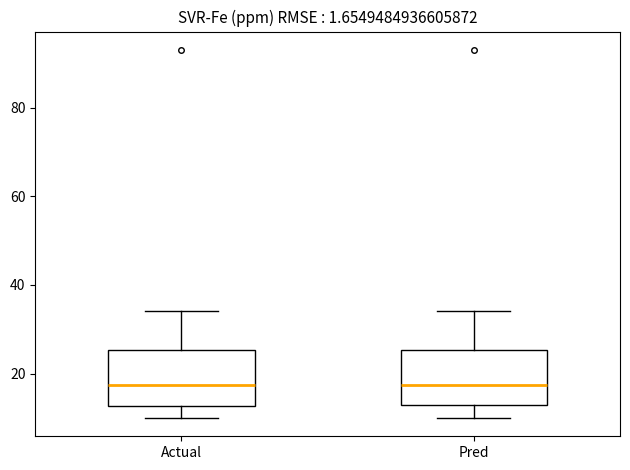

Reading left to right, transcribe this box plot: for each box, give where its median line is, the range the box spans, and where its two whiskers end, as read against the y-axis. The values are not printed on the chart, so give them approximately, as read against the axis.

Actual: median 18, box 12 to 26, whiskers 10 to 34
Pred: median 18, box 14 to 26, whiskers 10 to 34